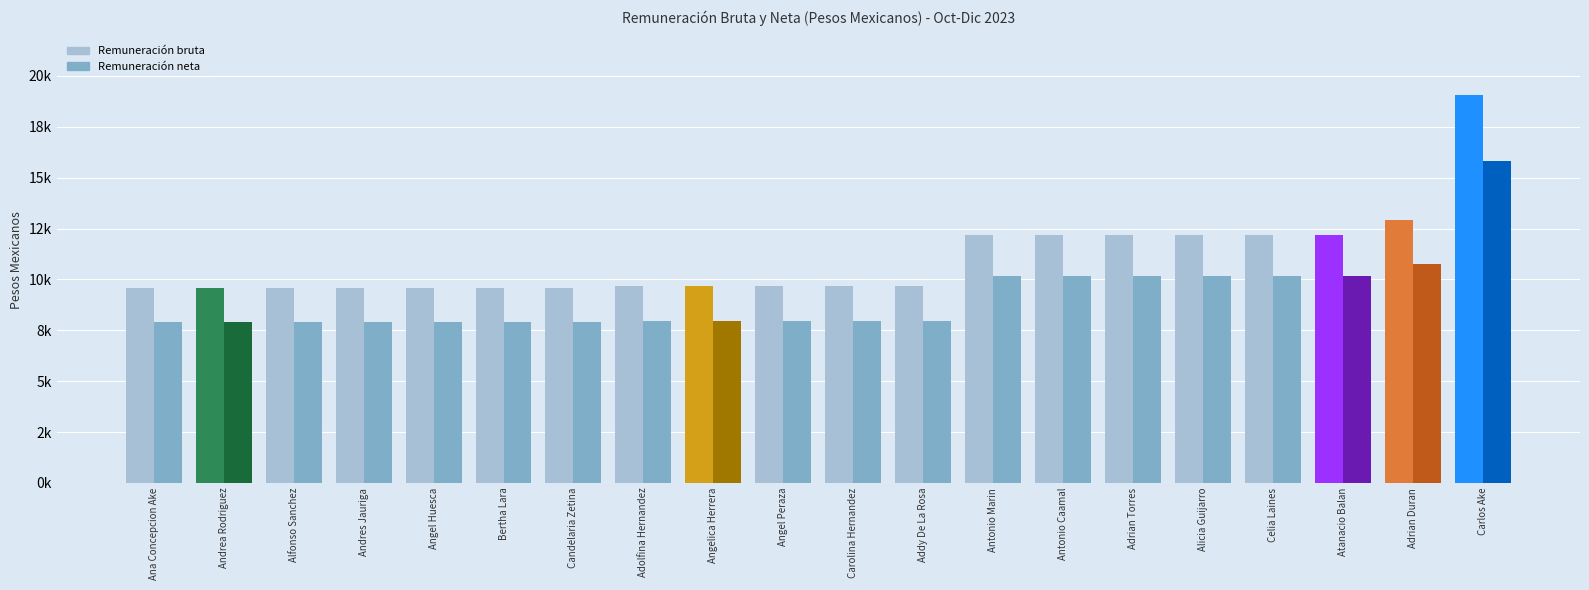

The Remuneración neta series shows 10495.2 at Andrea Rodriguez. True or false?

False